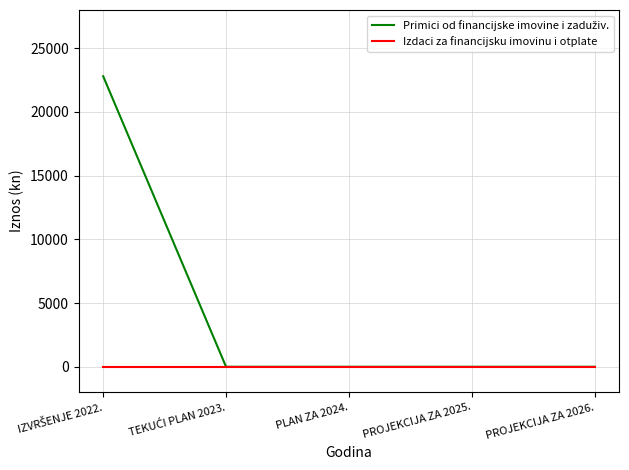

What is the maximum value shown in the chart?

22803.1